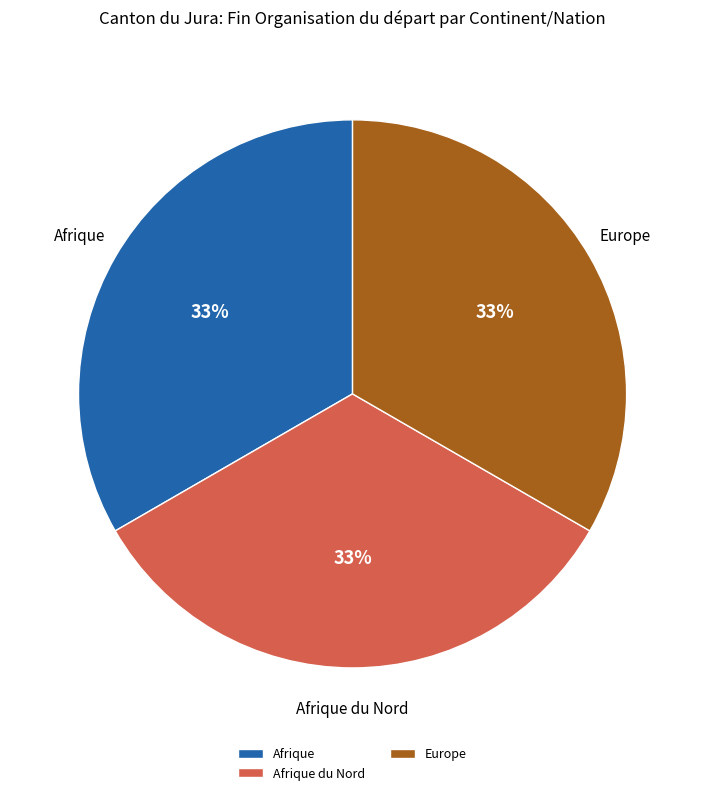

Is the sum of Europe and Afrique greater than half?

Yes